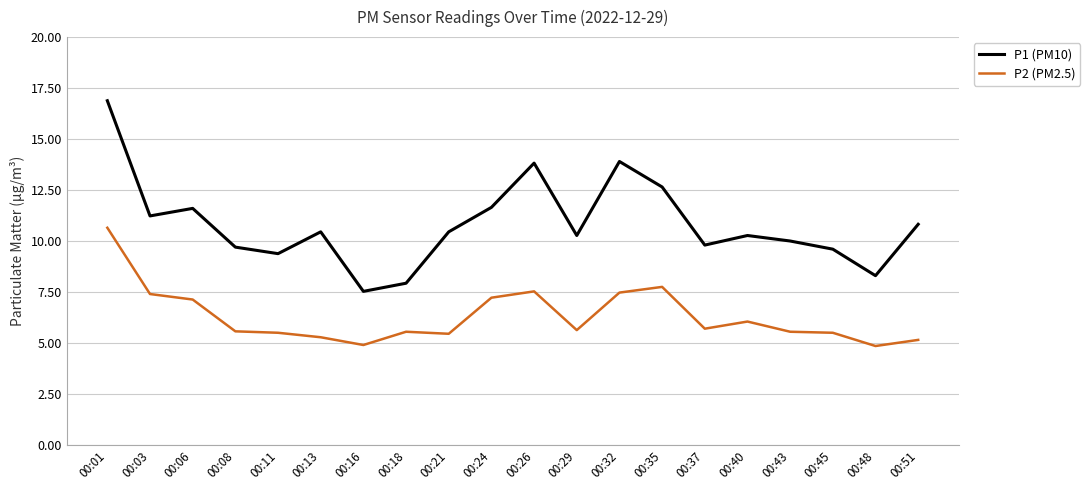

Rank the series at 00:32 from highest to lowest value.

P1 (PM10), P2 (PM2.5)